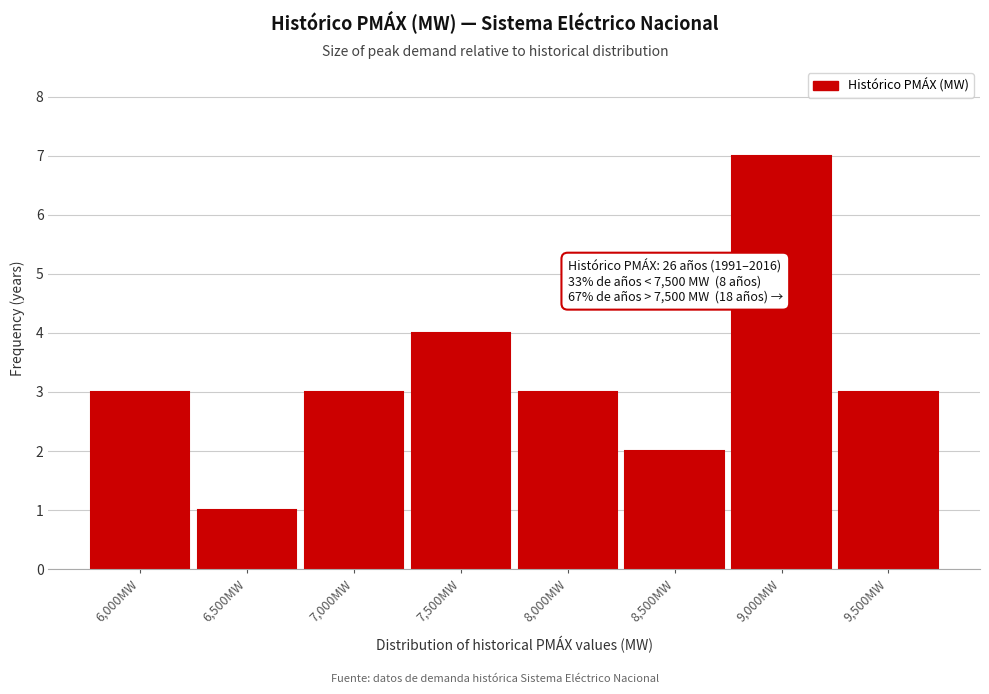

Reading left to right, list all the values displayed in this chart.

3	1	3	4	3	2	7	3